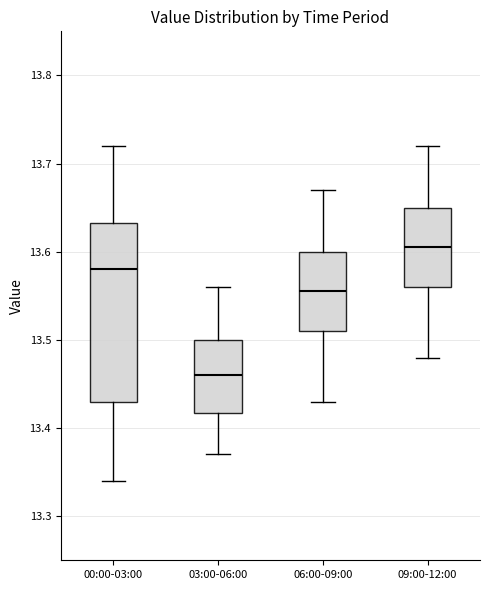

Reading left to right, read every box against the y-axis: the position of its median line, the range the box covers, and the ends of its whiskers. The values are not printed on the chart, so give them approximately, as read against the axis.

00:00-03:00: median 13.58, box 13.43 to 13.63, whiskers 13.34 to 13.72
03:00-06:00: median 13.46, box 13.42 to 13.50, whiskers 13.37 to 13.56
06:00-09:00: median 13.56, box 13.51 to 13.60, whiskers 13.43 to 13.67
09:00-12:00: median 13.61, box 13.56 to 13.65, whiskers 13.48 to 13.72